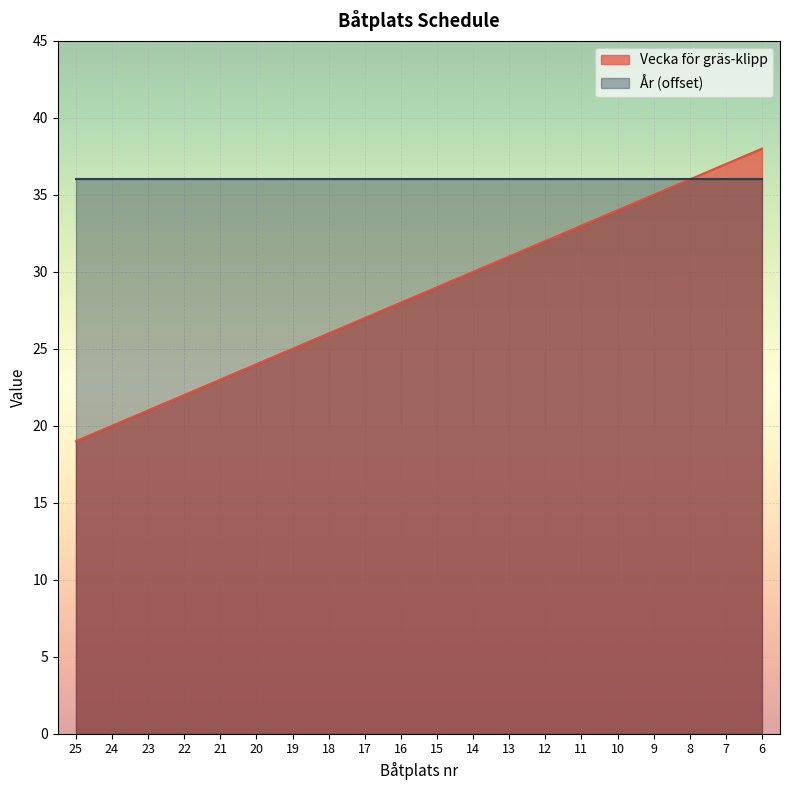

List the labels in order of value, smallest first.

25, 24, 23, 22, 21, 20, 19, 18, 17, 16, 15, 14, 13, 12, 11, 10, 9, 8, 7, 6